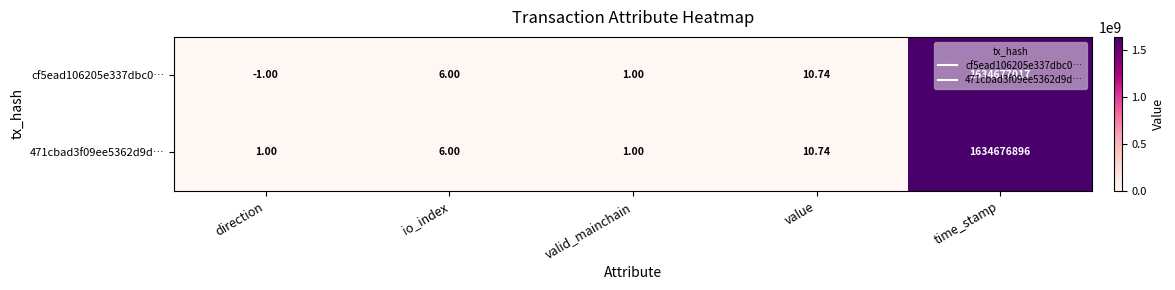

At which category does the chart reach its minimum across all series?

direction